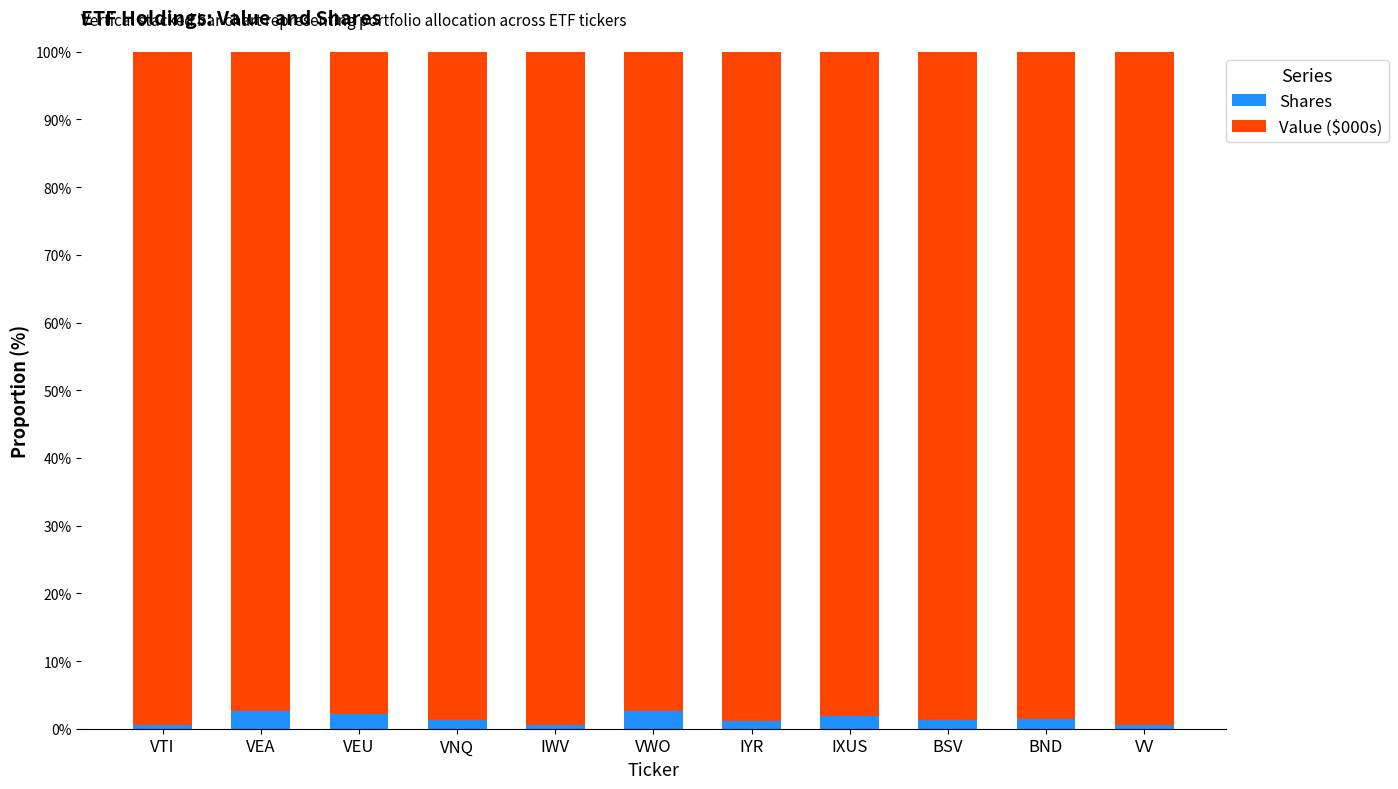

True or false: Shares has a value of 1.9 at IXUS.

True